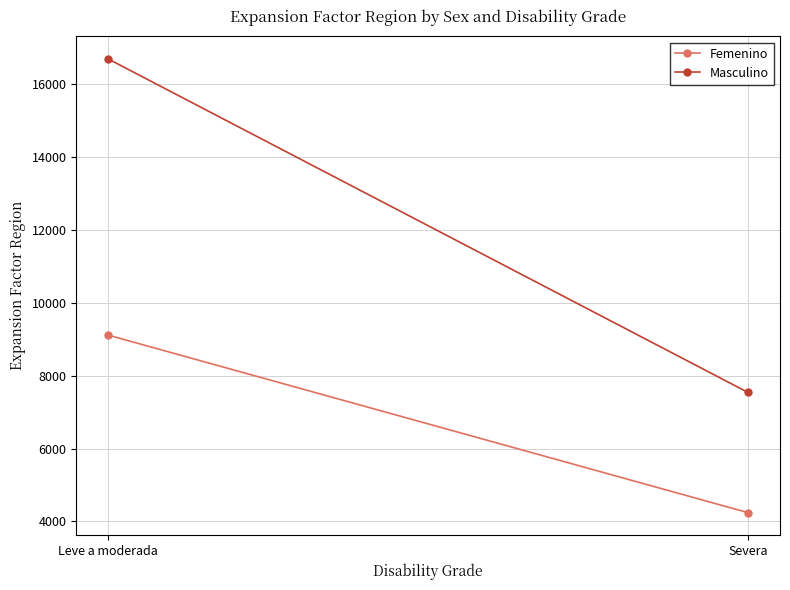

At how many categories does at least one series exceed 7840?

1